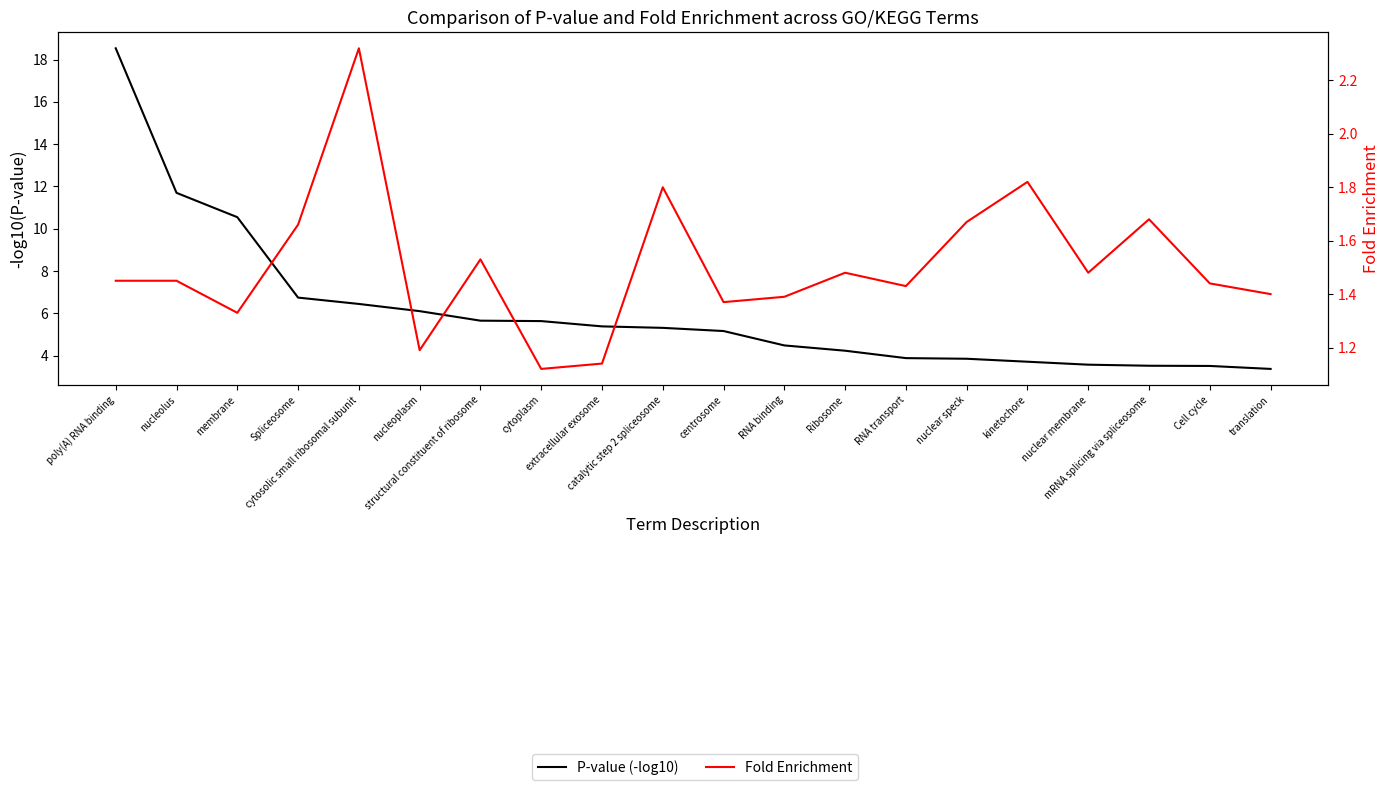

What is the highest value of the Fold Enrichment series?

2.3